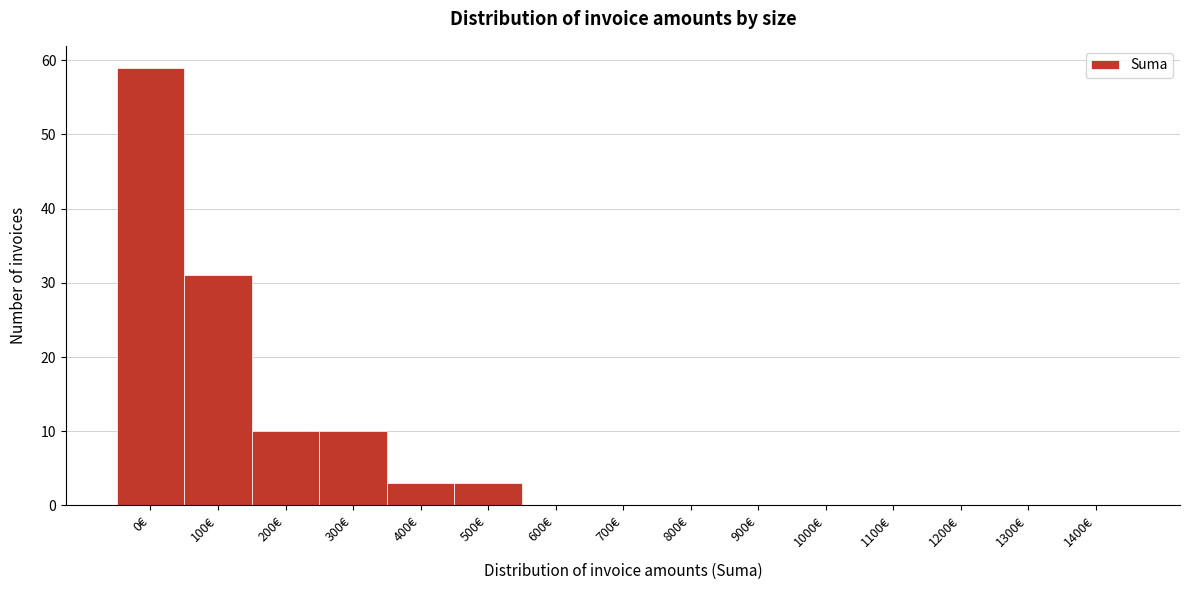

Reading left to right, transcribe all the data shown in this chart.

0€=59	100€=31	200€=10	300€=10	400€=3	500€=3	600€=0	700€=0	800€=0	900€=0	1000€=0	1100€=0	1200€=0	1300€=0	1400€=0